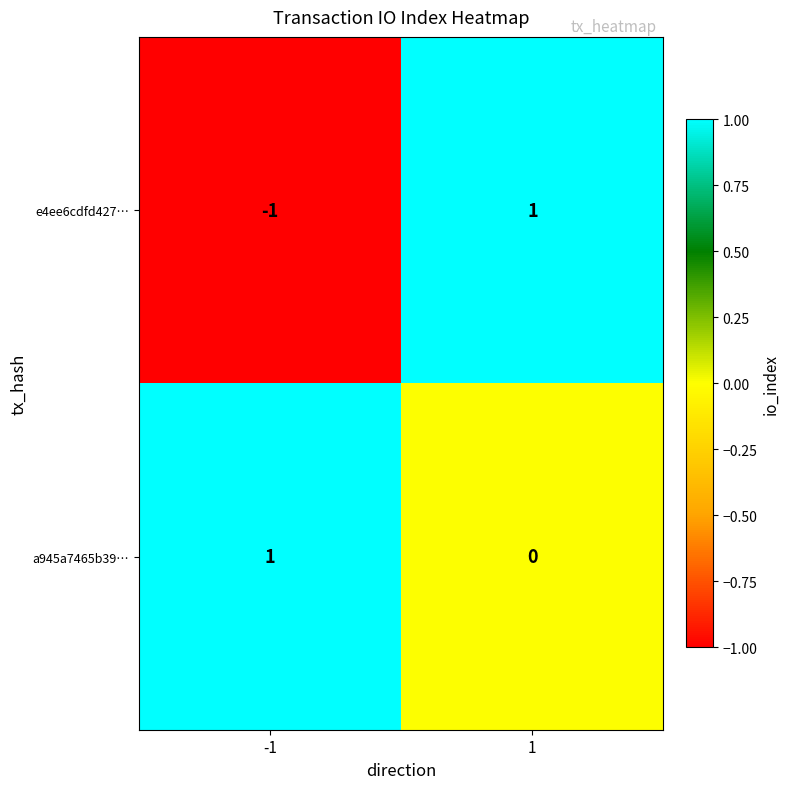

Between -1 and 1, which series saw the biggest shift?

e4ee6cdfd427…